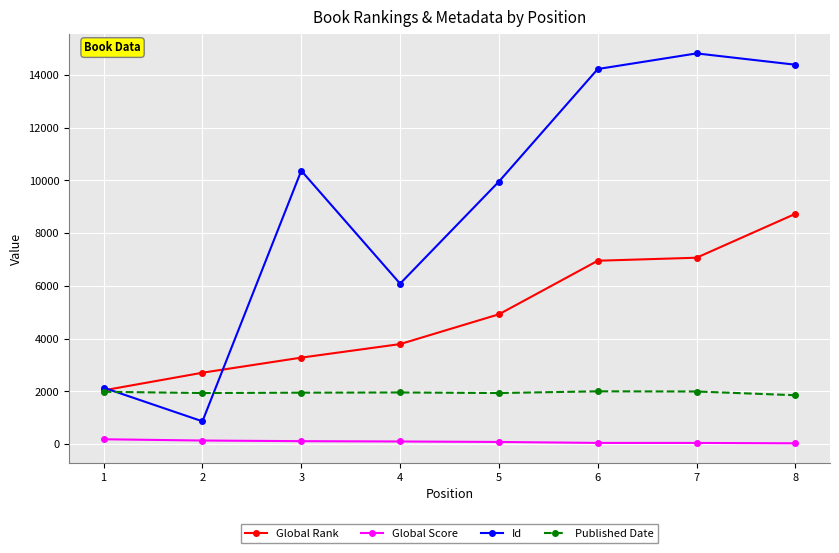

What is the sum of the Global Score values at 7 and 3?

161